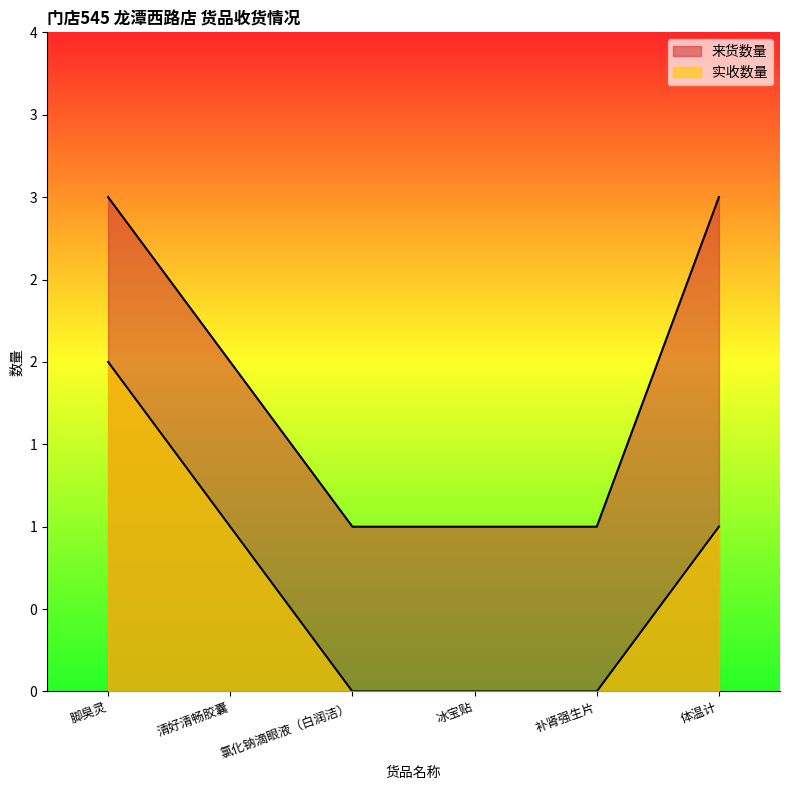

True or false: 实收数量 and 来货数量 intersect in this chart.

False